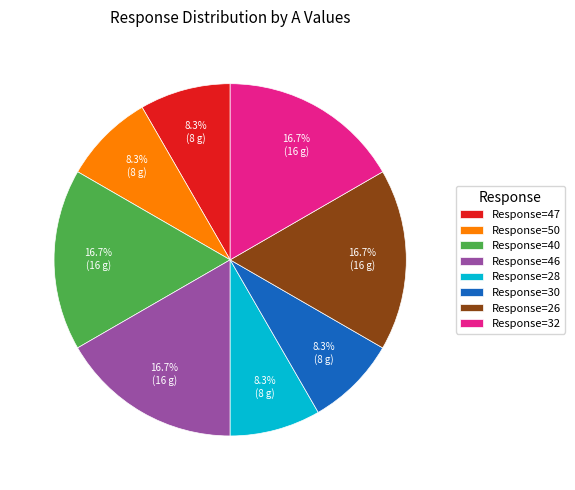

What is the ratio of the value at Response=30 to the value at Response=32?

0.5